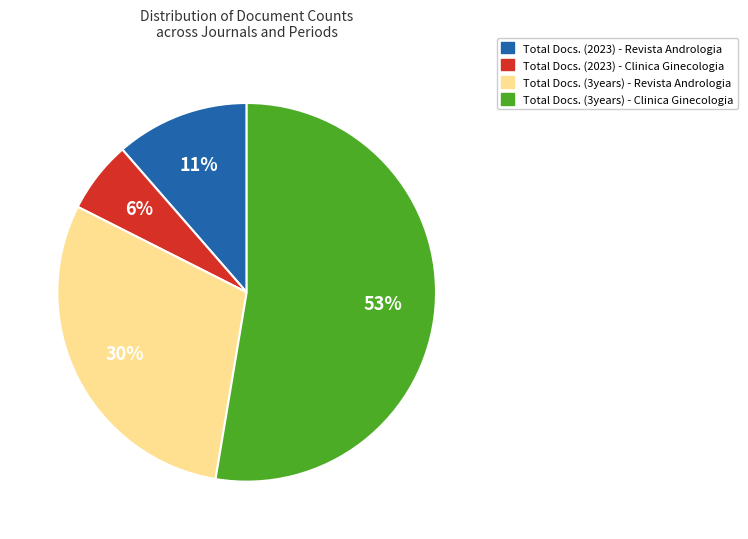

Rank the categories by value from highest to lowest.

Total Docs. (3years) - Clinica Ginecologia, Total Docs. (3years) - Revista Andrologia, Total Docs. (2023) - Revista Andrologia, Total Docs. (2023) - Clinica Ginecologia